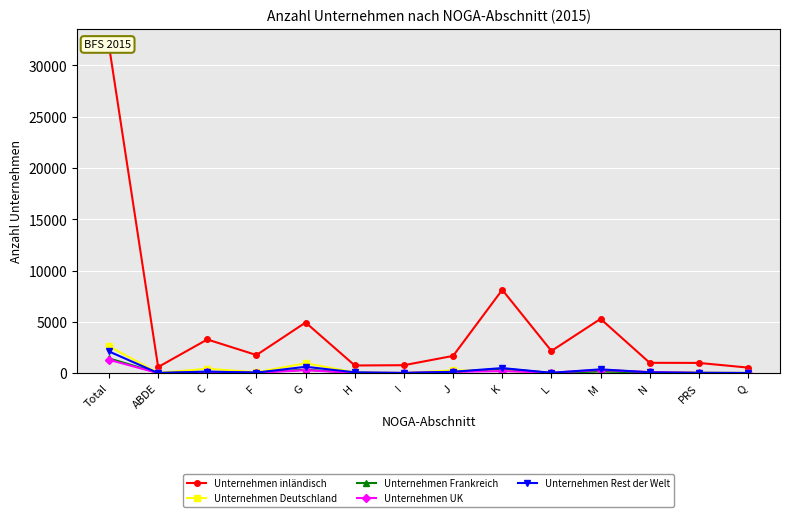

Which series has the largest total across all categories?

Unternehmen inländisch